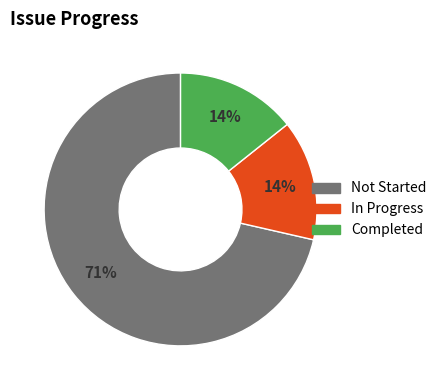

Which category has the biggest portion of the pie?

Not Started